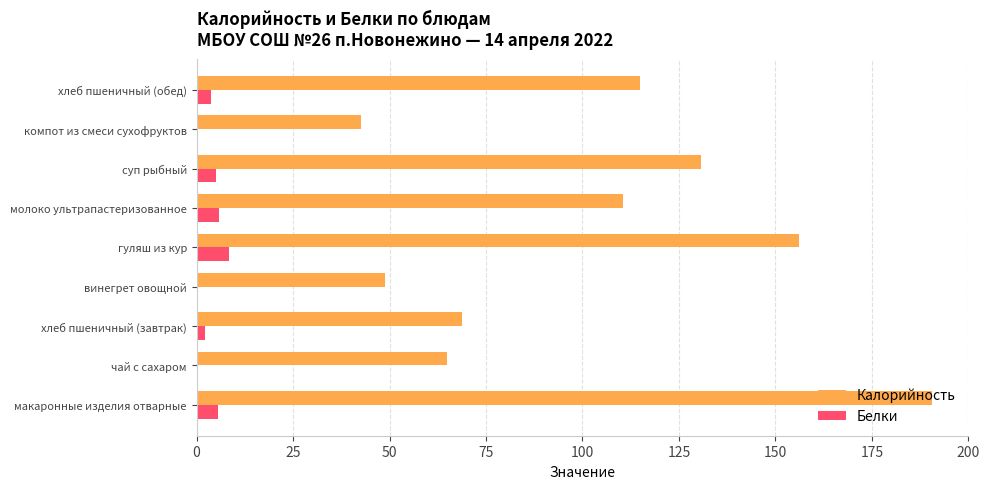

Between чай с сахаром and компот из смеси сухофруктов, which series saw the biggest shift?

Калорийность